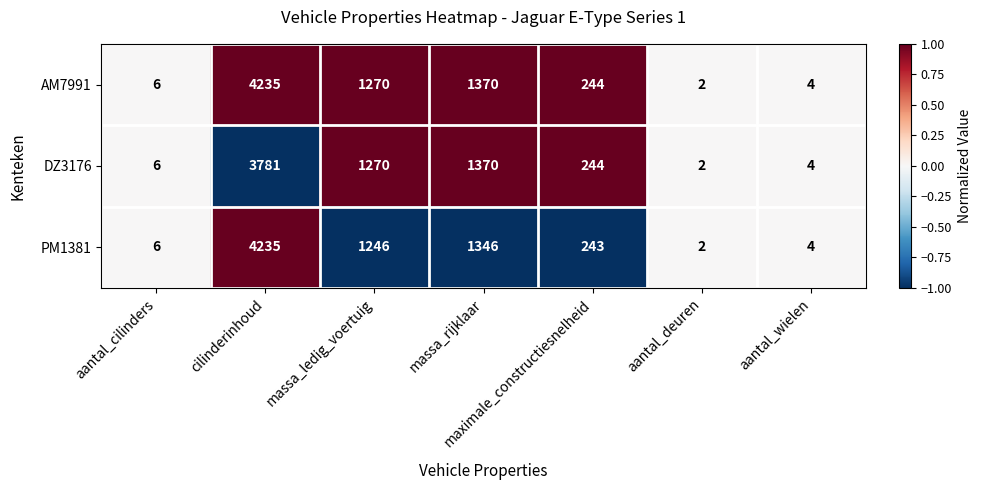

At which label does DZ3176 reach its minimum?

aantal_deuren